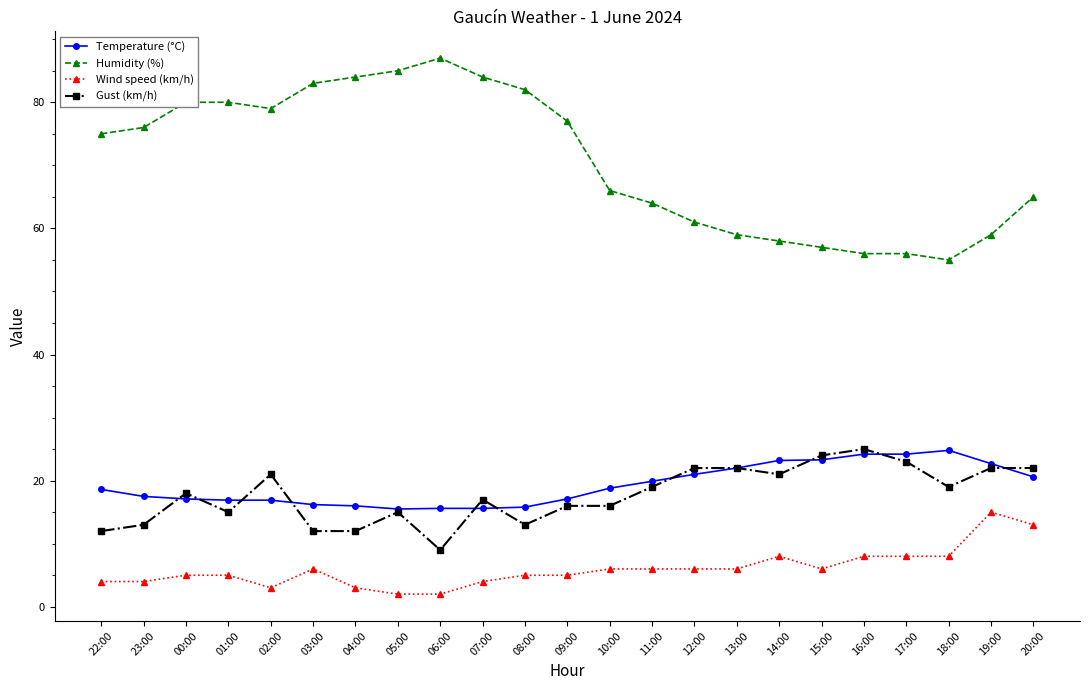

Does the chart have visible grid lines?

No